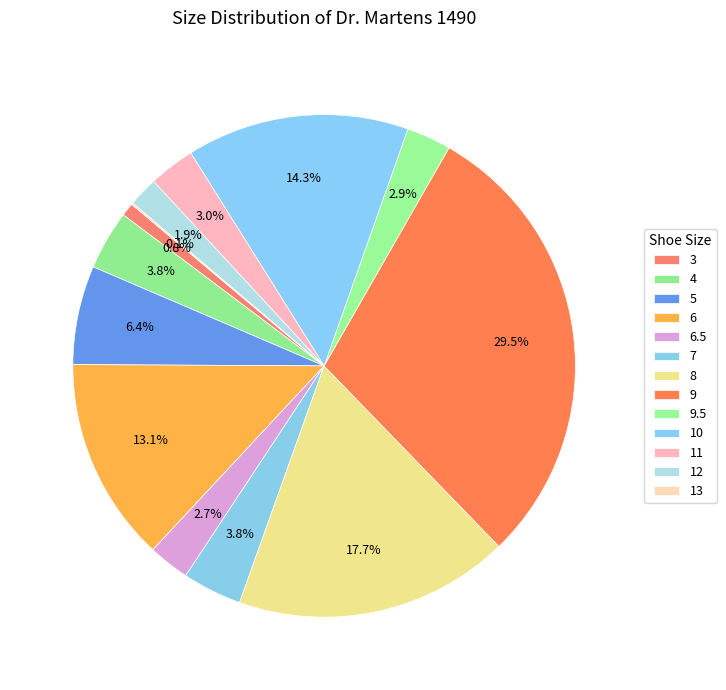

Do 13 and 9.5 together represent more than half of the pie?

No